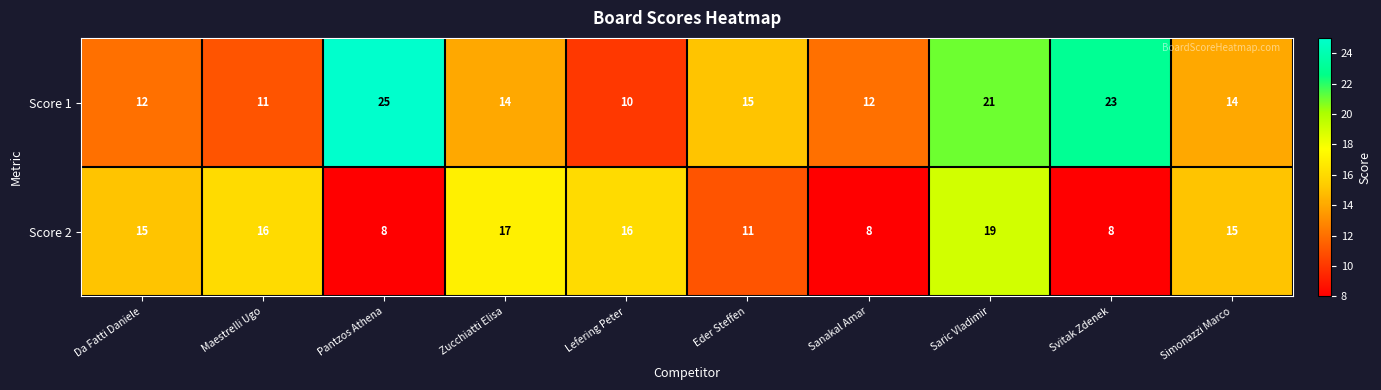

At Svitak Zdenek, list the series in order from smallest to largest.

Score 2, Score 1